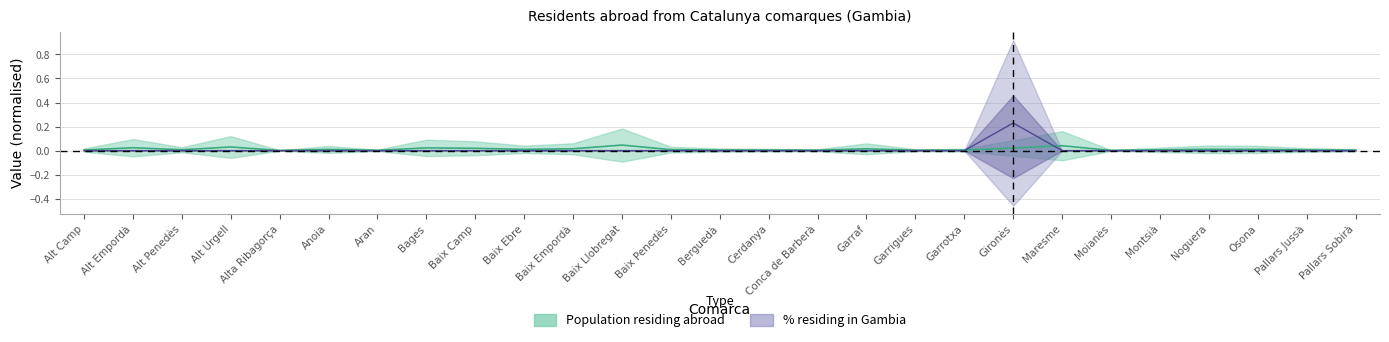

How many lines are shown in the chart?

2